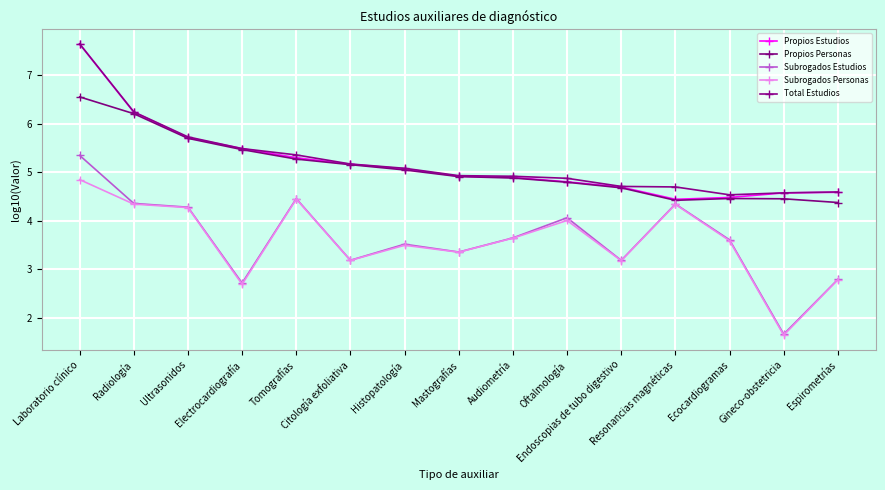

Does the chart display data point markers on the line(s)?

Yes